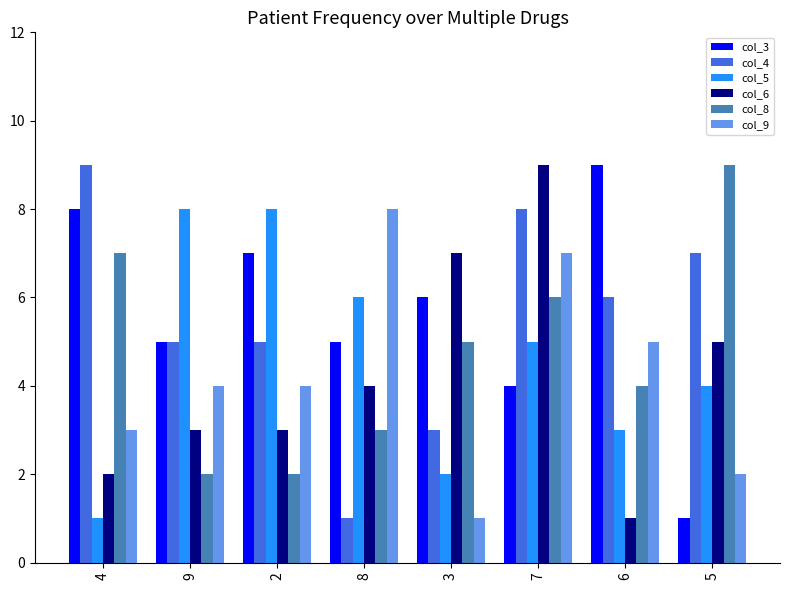

What are all the series names shown in the legend?

col_3, col_4, col_5, col_6, col_8, col_9